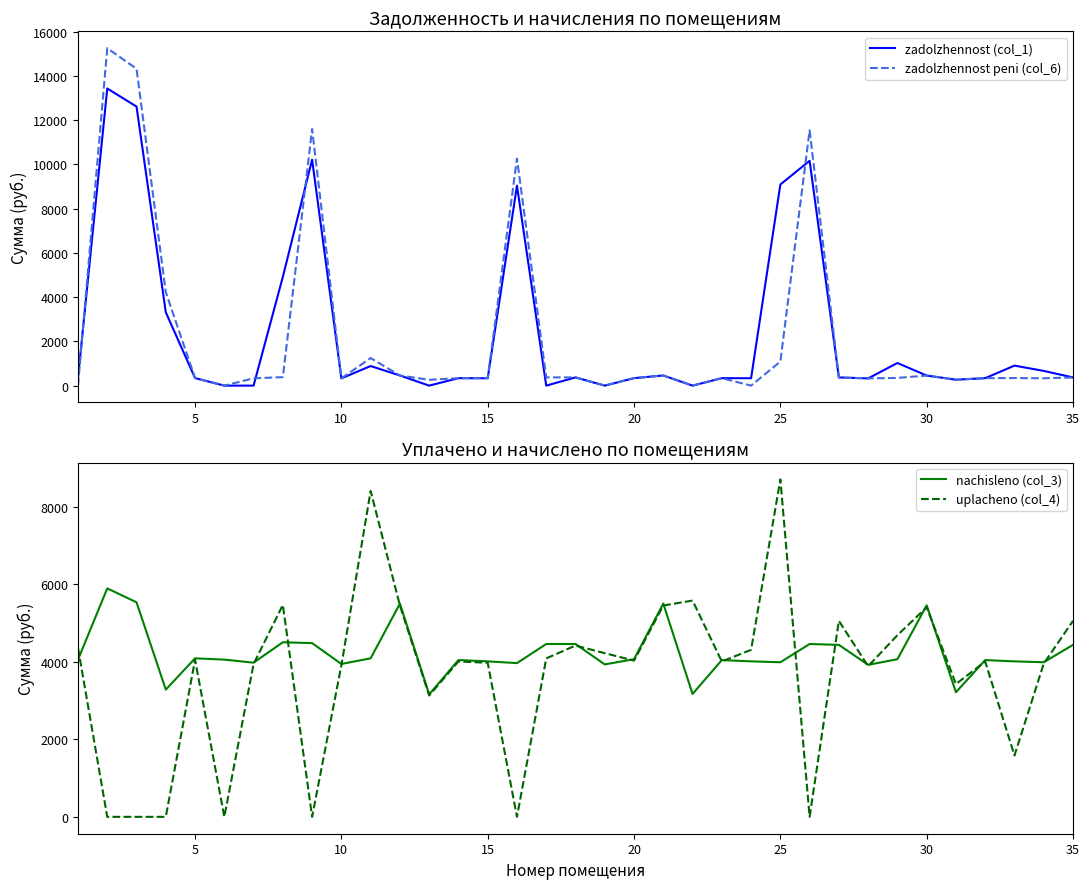

Read the zadolzhennost (col_1) value at 10.

328.8